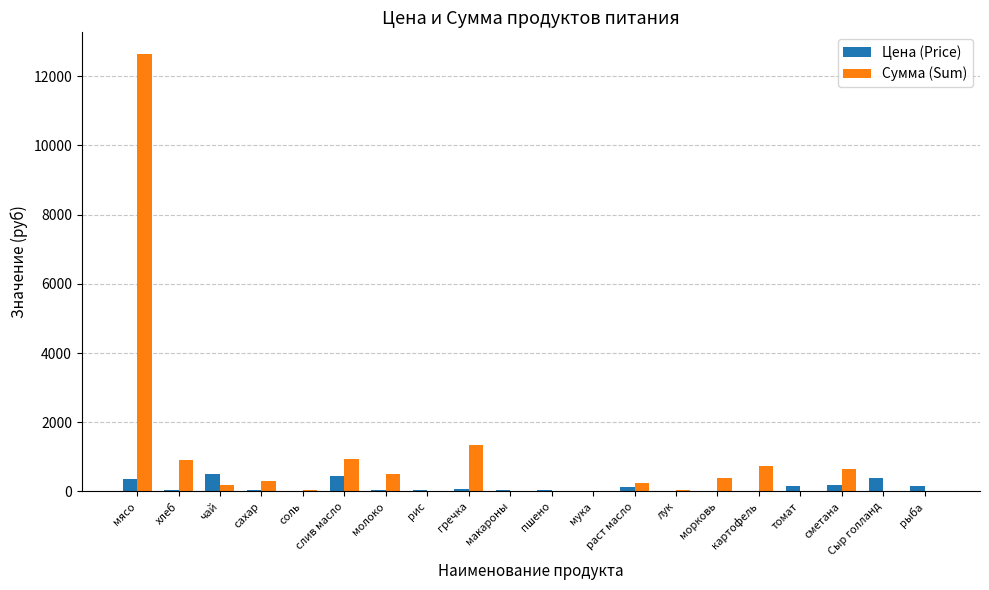

Where is Сумма (Sum) nearest to the value 6317?

гречка